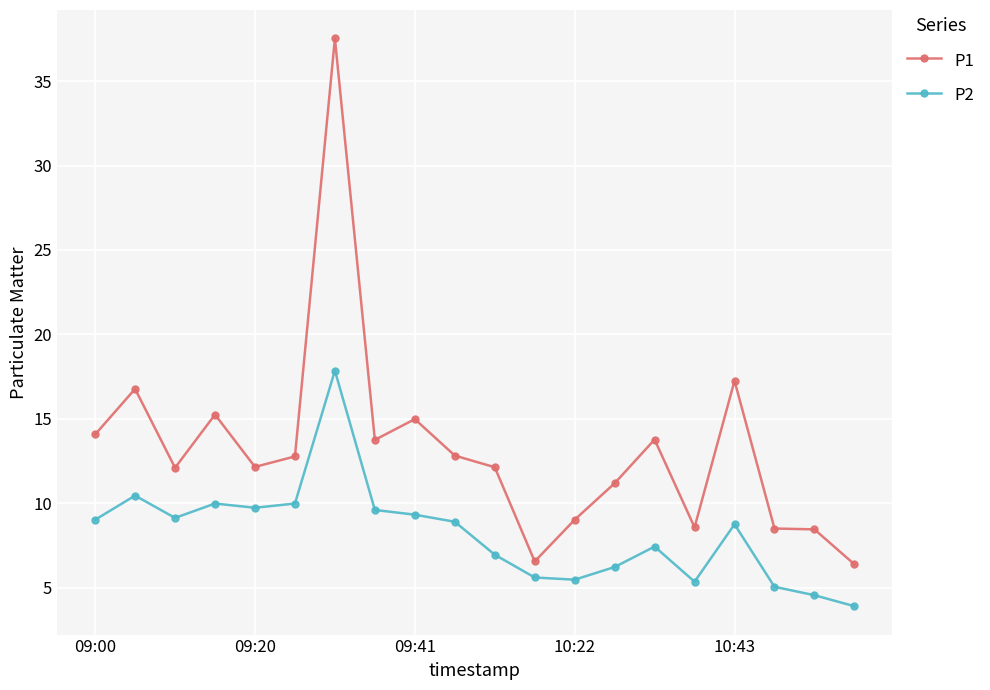

Which series has the largest total across all categories?

P1